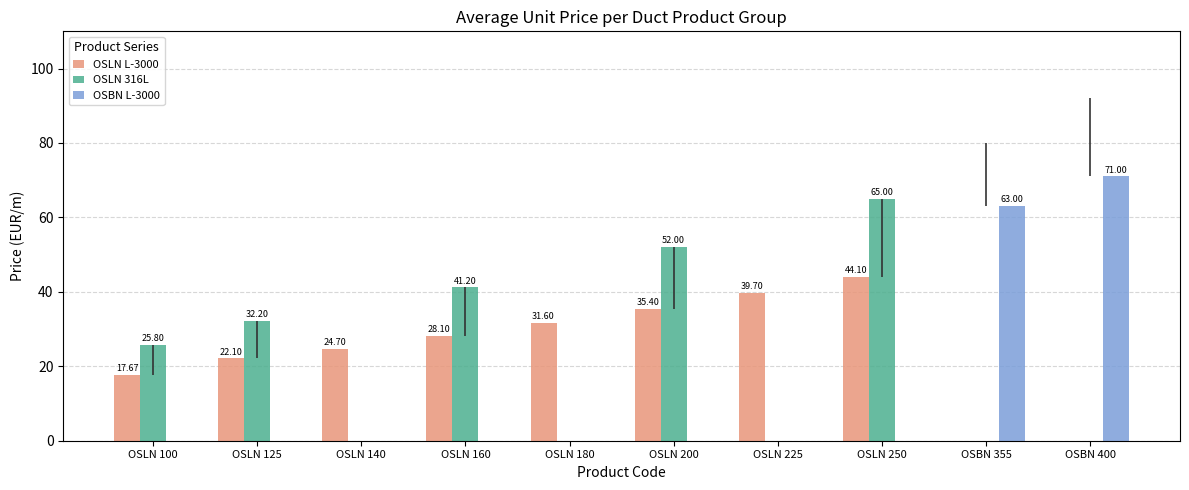

Is it true that OSLN L-3000 equals 54.8 at OSLN 225?

False